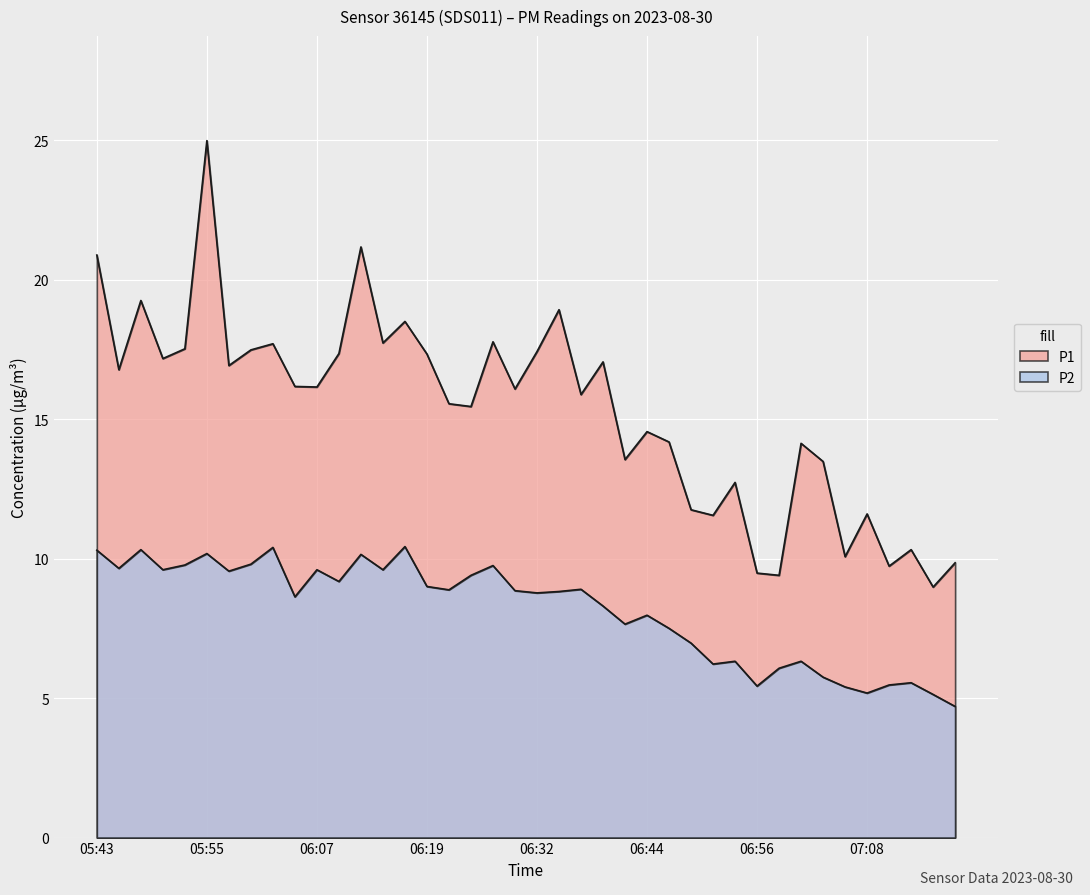

Which series changed the most between 06:15 and 07:01?

P1